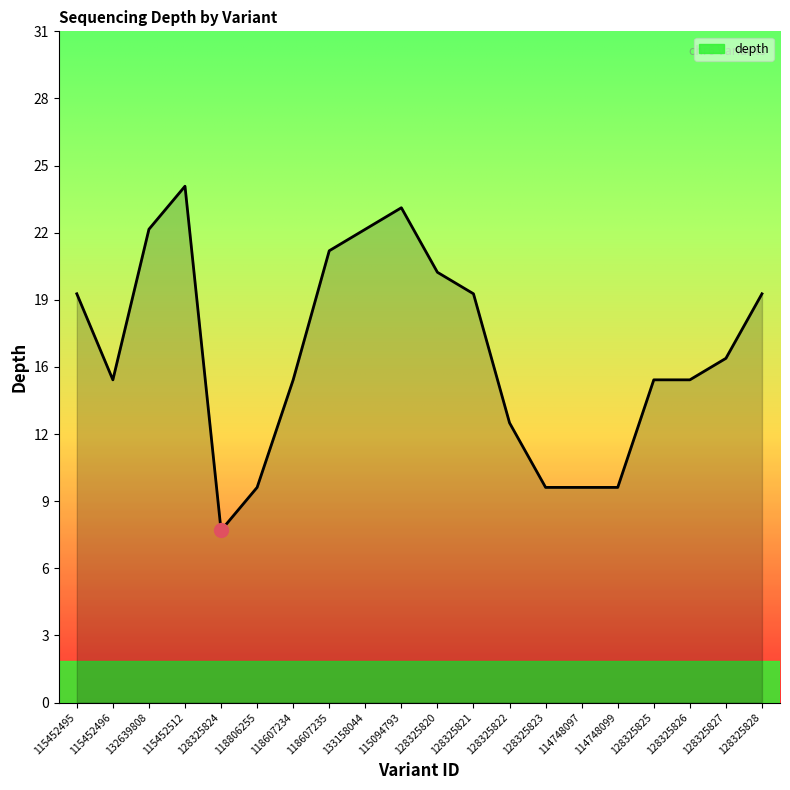

How many values are below 16?

10